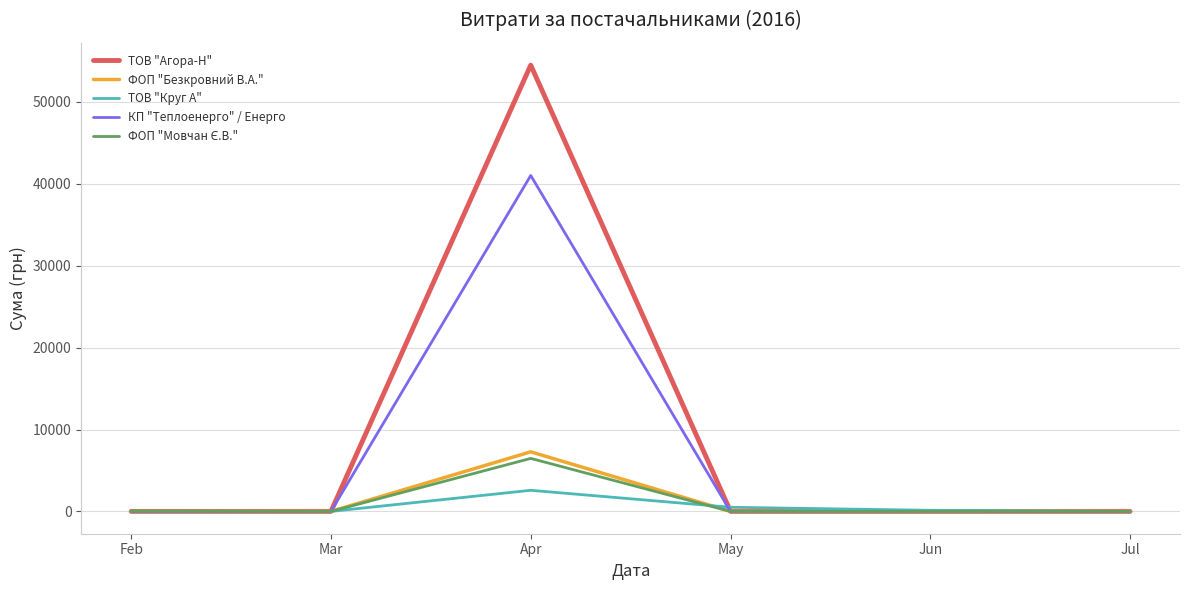

What is the spread (max minus min) of values at May?

504.0